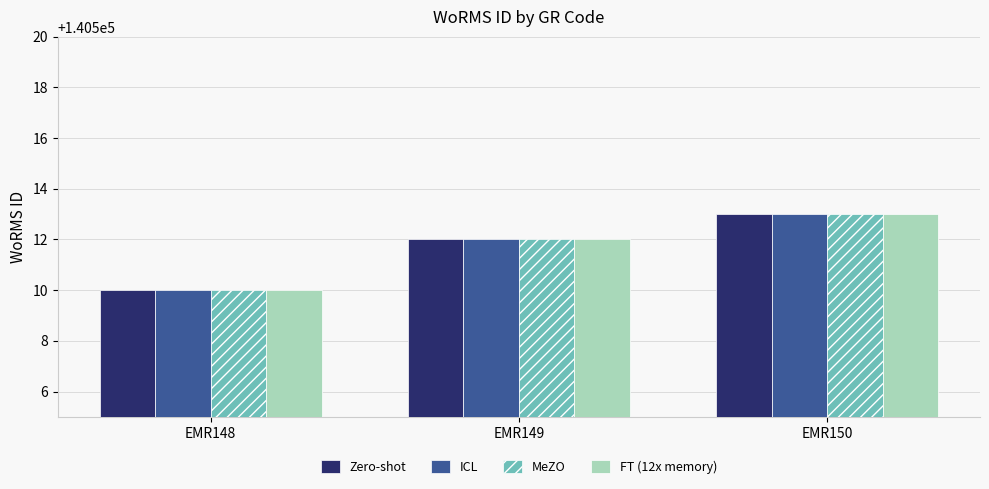

List the labels in order of MeZO value, smallest first.

EMR148, EMR149, EMR150